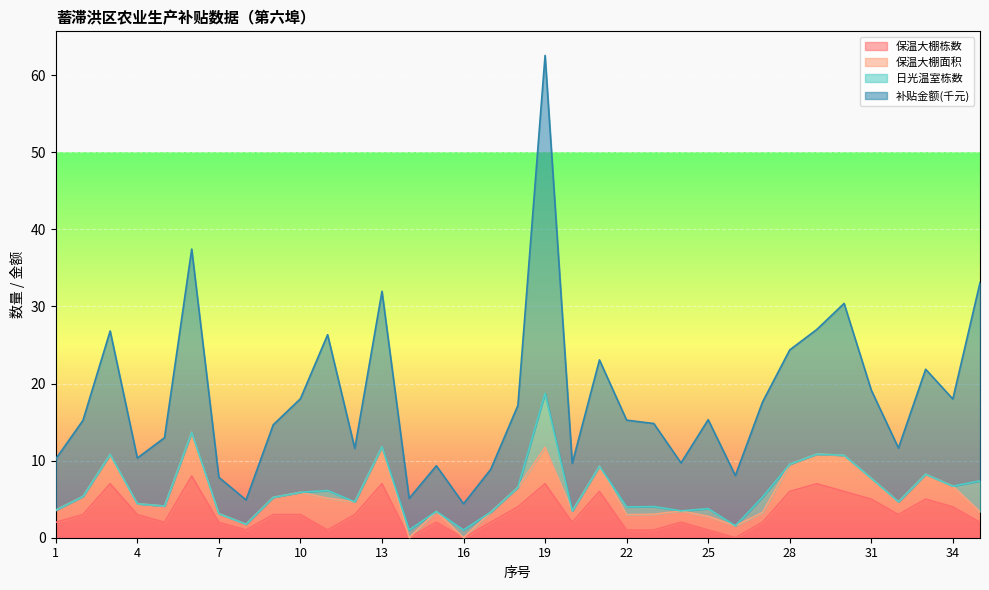

What is the difference between the maximum and second lowest values in the 保温大棚栋数 series?

8.0